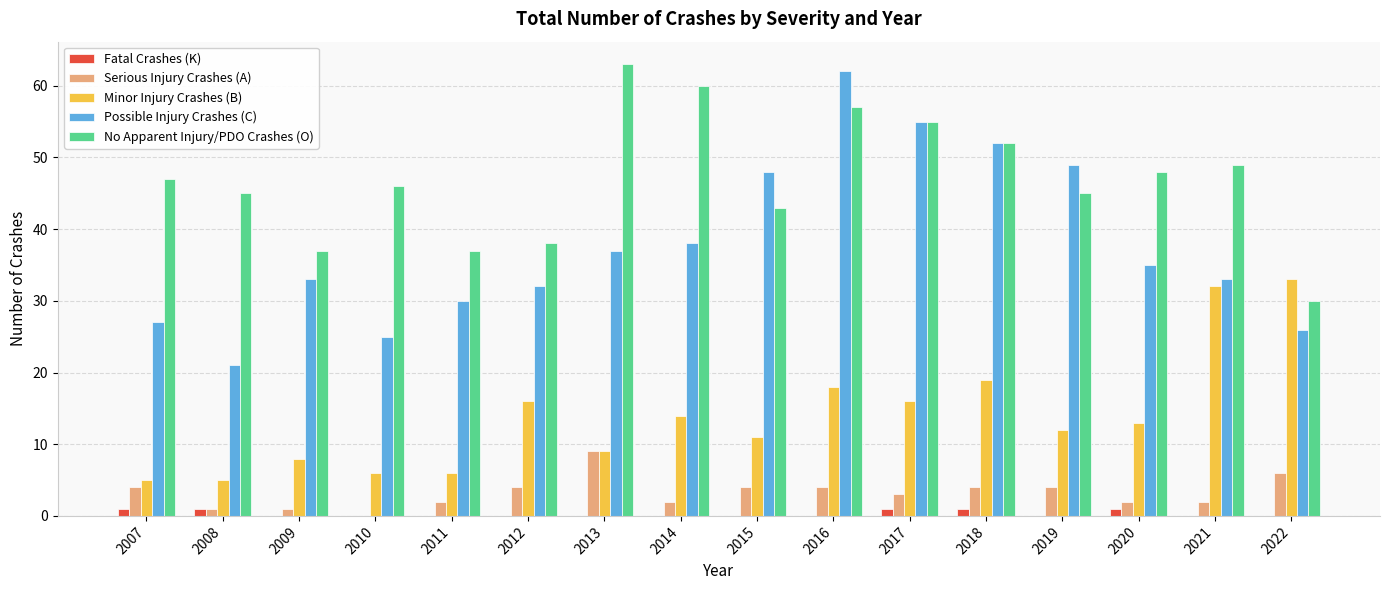

What is the sum of all Serious Injury Crashes (A) values?

52